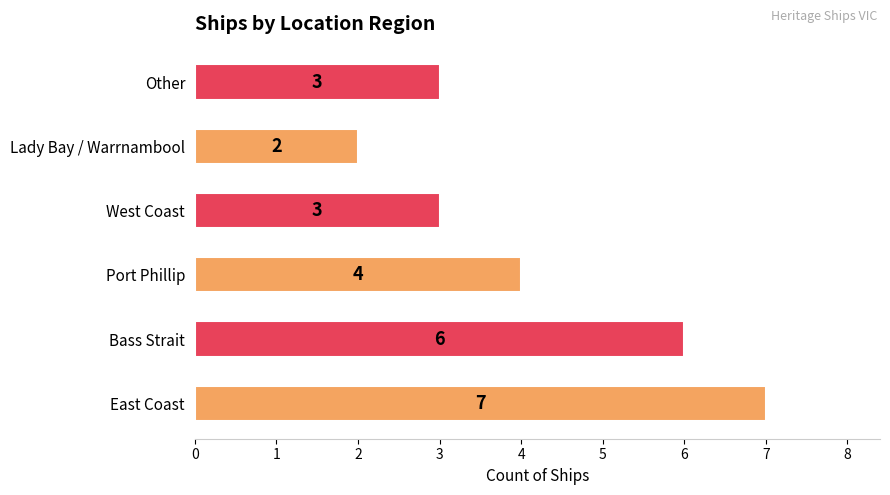

What is the sum of the values at Lady Bay / Warrnambool and Bass Strait?

8